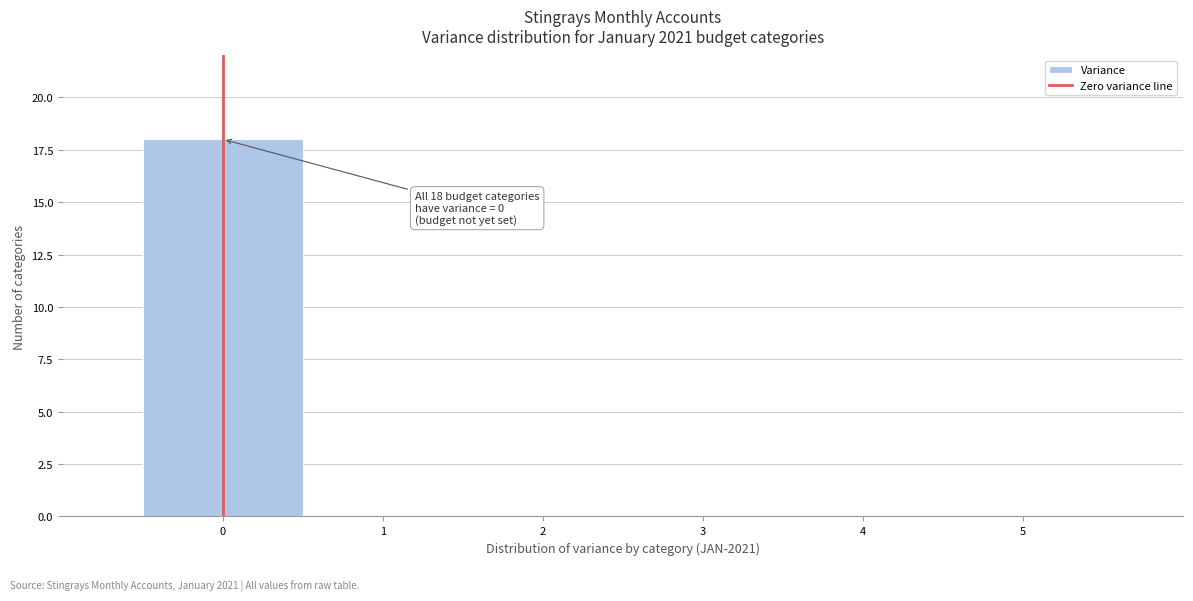

Which range on the x-axis has the tallest bar?

-0.5 to 0.5